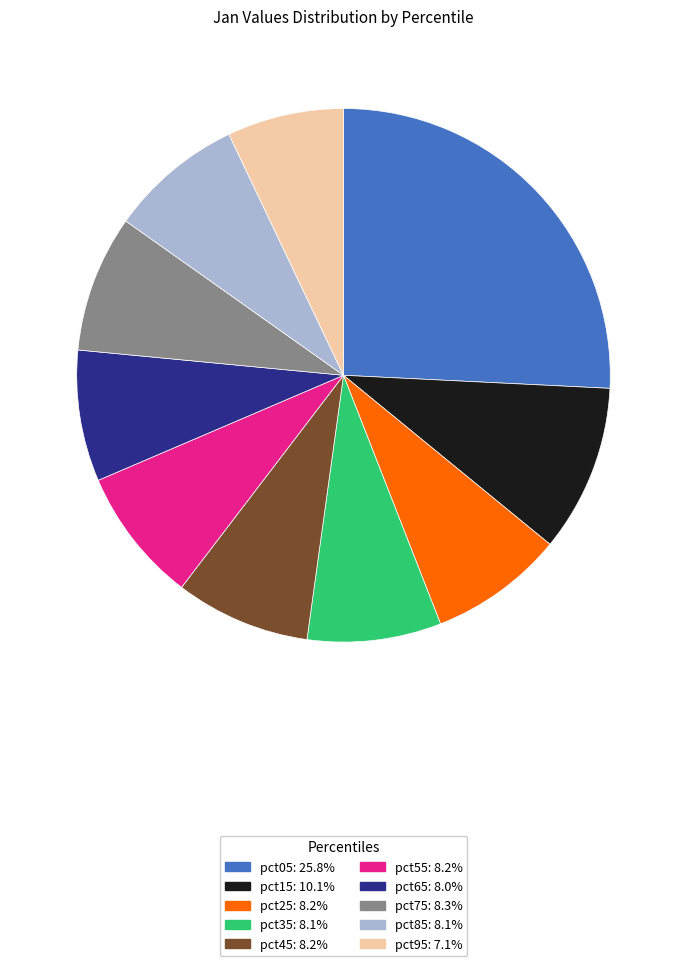

Is there a majority slice in this chart?

No